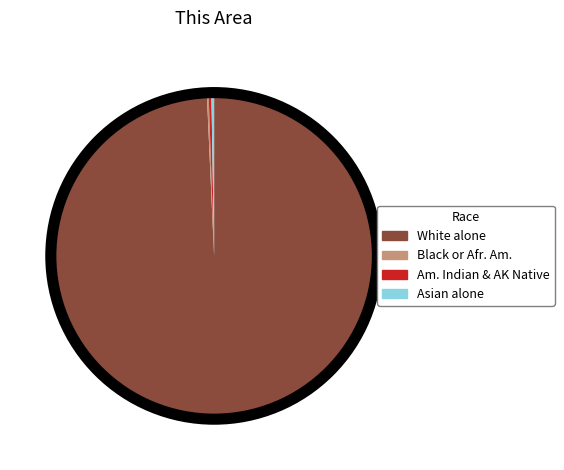

Does any single category account for the majority?

Yes